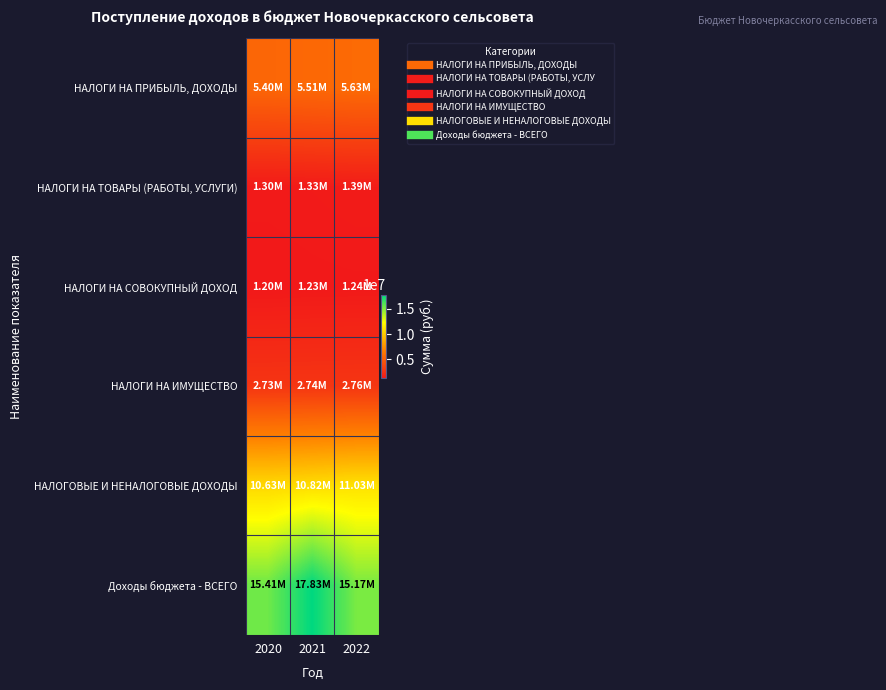

Reading left to right, list all the values displayed in this chart.

НАЛОГИ НА ПРИБЫЛЬ, ДОХОДЫ: 2020=5403000	2021=5511000	2022=5632000
НАЛОГИ НА ТОВАРЫ (РАБОТЫ, УСЛУГИ): 2020=1300000	2021=1335000	2022=1389000
НАЛОГИ НА СОВОКУПНЫЙ ДОХОД: 2020=1200000	2021=1231000	2022=1243000
НАЛОГИ НА ИМУЩЕСТВО: 2020=2725000	2021=2742000	2022=2762000
НАЛОГОВЫЕ И НЕНАЛОГОВЫЕ ДОХОДЫ: 2020=10630000	2021=10821000	2022=11028000
Доходы бюджета - ВСЕГО: 2020=15409940	2021=17834000	2022=15168900